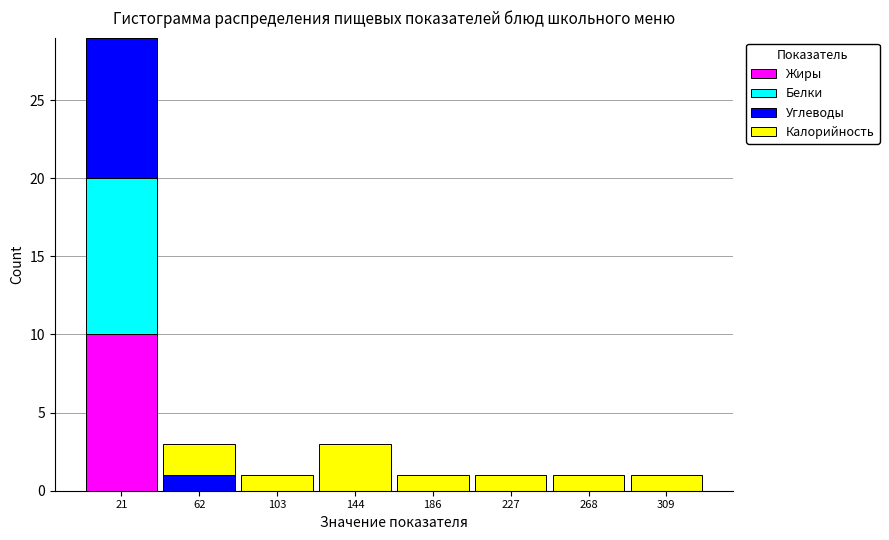

What is the total height of the stacked bar covering 250 to 290 on the x-axis? Neither the bar edges nor the heights are printed on the chart, so give them approximately, as read against the axes.

1